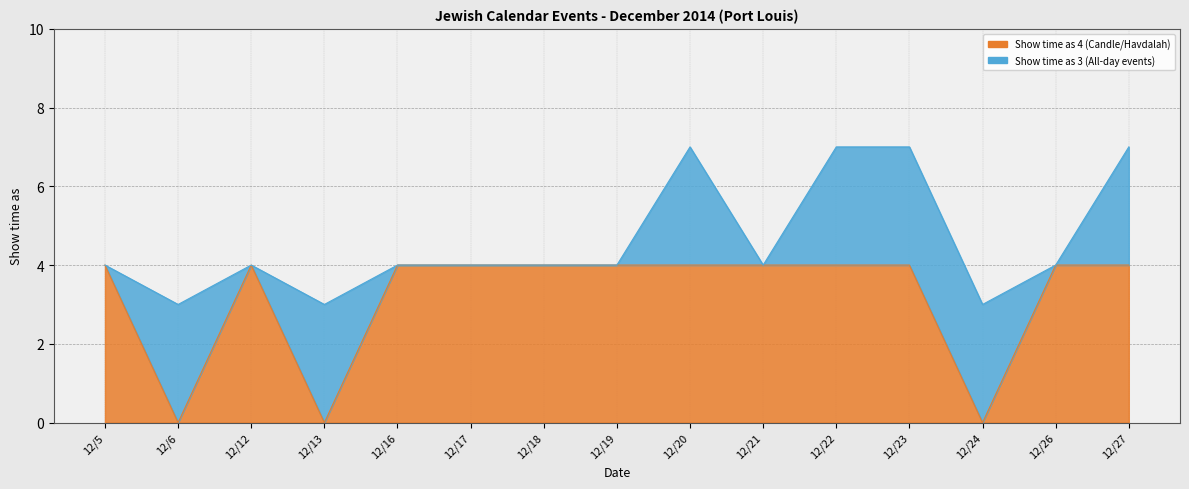

Between 12/19 and 12/26, which is larger?

12/19